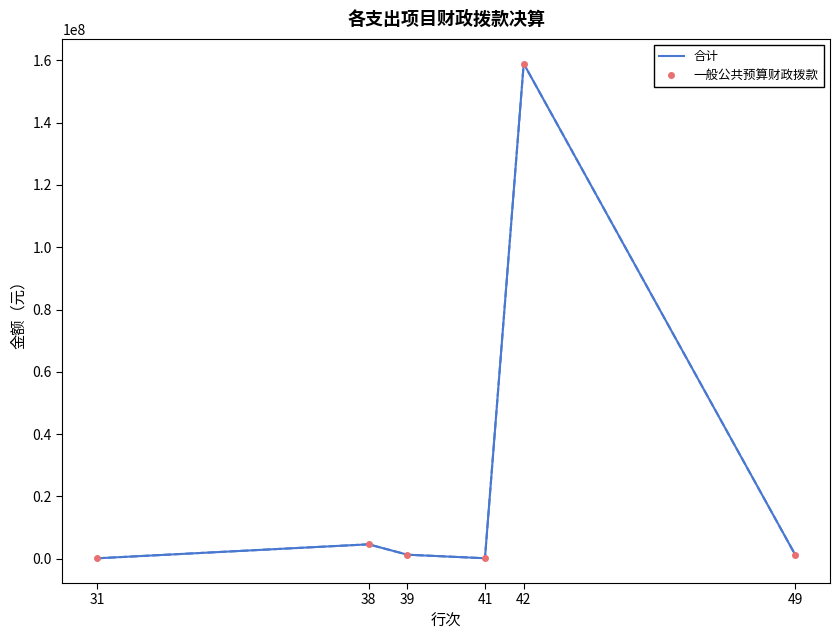

The value of 一般公共预算财政拨款 at 49 is 384818. True or false?

False